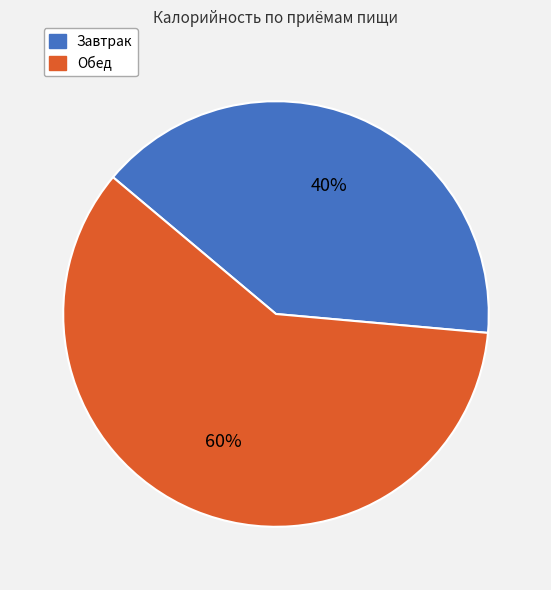

What is the largest slice in the pie chart?

Обед